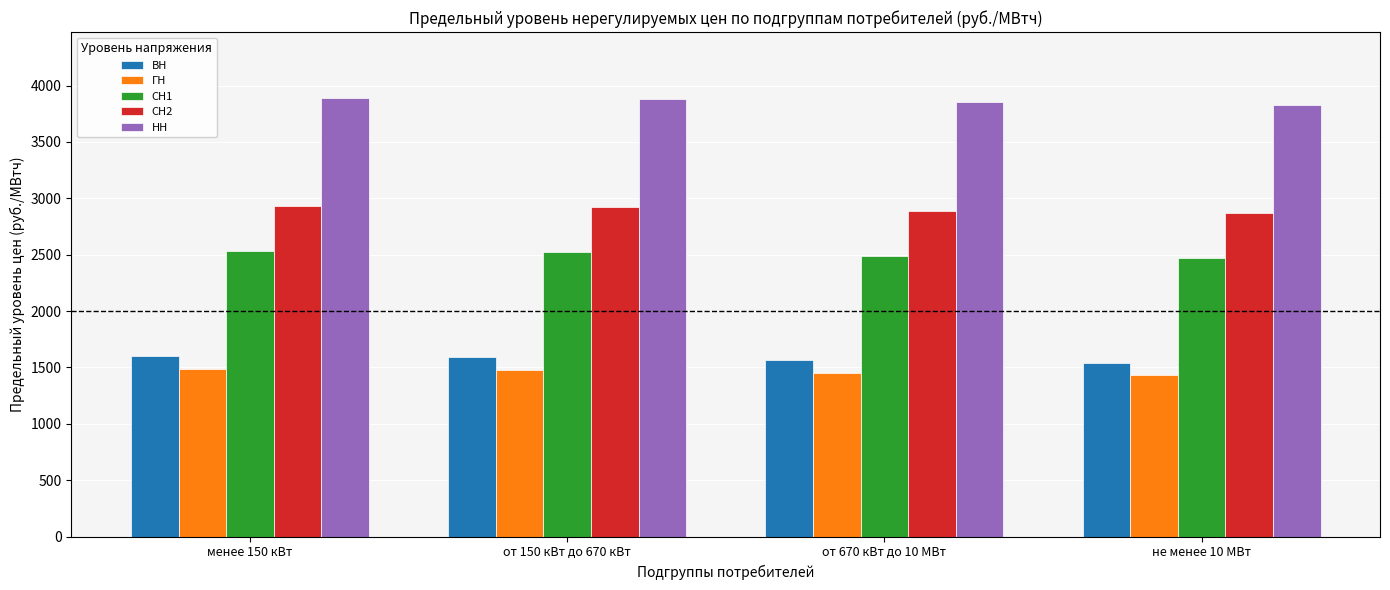

The value of ГН at не менее 10 МВт is 1428.9. True or false?

True